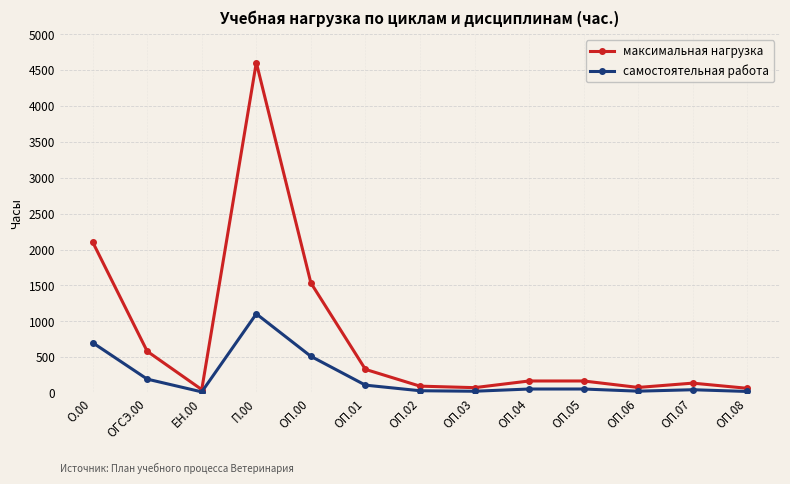

How many data points in самостоятельная работа are less than 56?

6